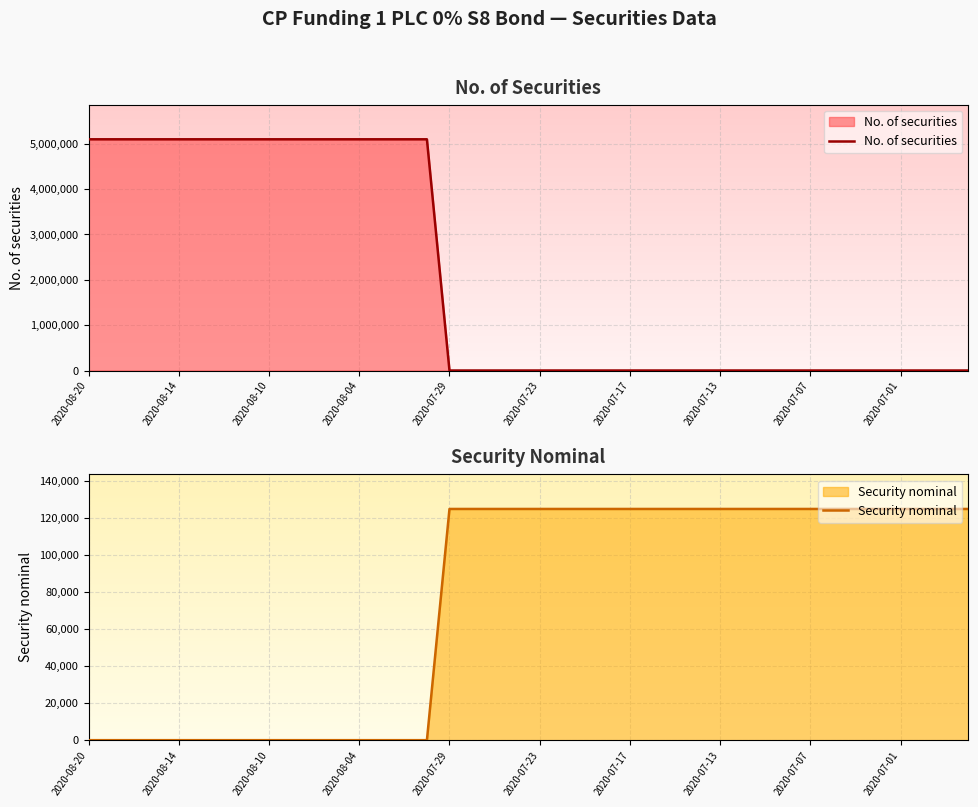

Which series has the largest range (max minus min)?

No. of securities